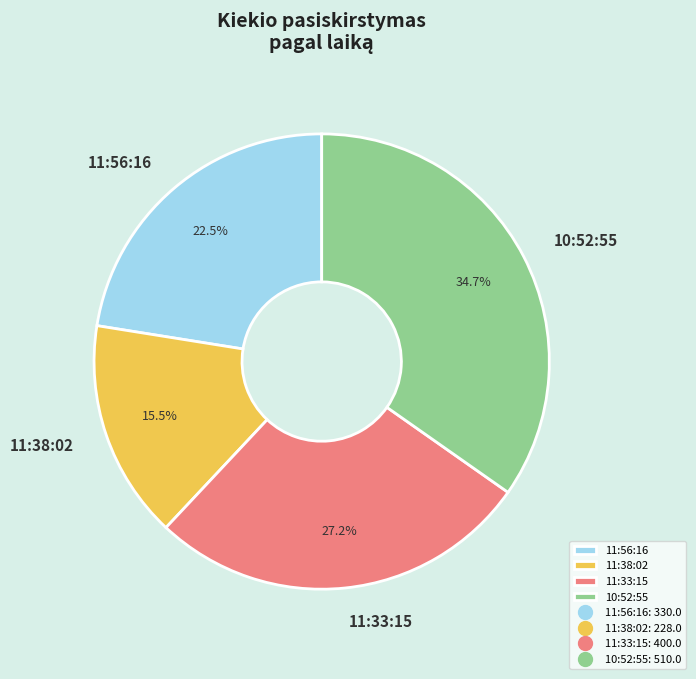

How many segments does this pie chart have?

4